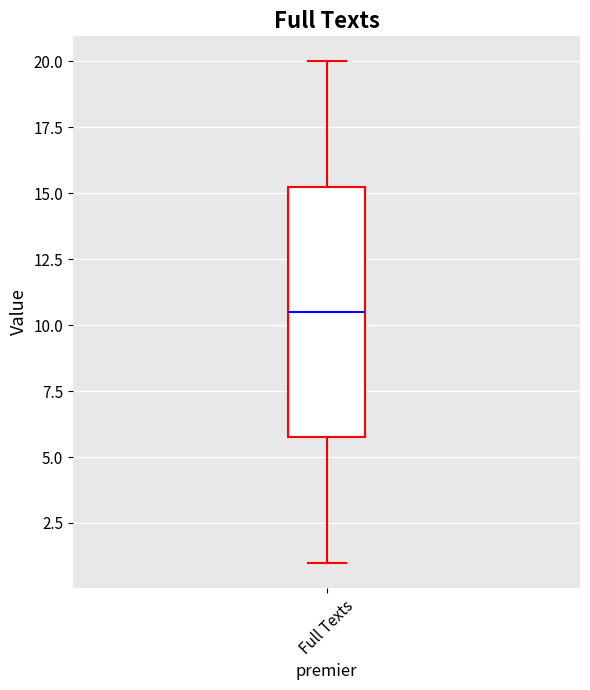

Transcribe this box plot: give where the median line is, the range the box spans, and where the two whiskers end, as read against the y-axis. The values are not printed on the chart, so give them approximately, as read against the axis.

median 10.5, box 6.0 to 15.5, whiskers 1.0 to 20.0